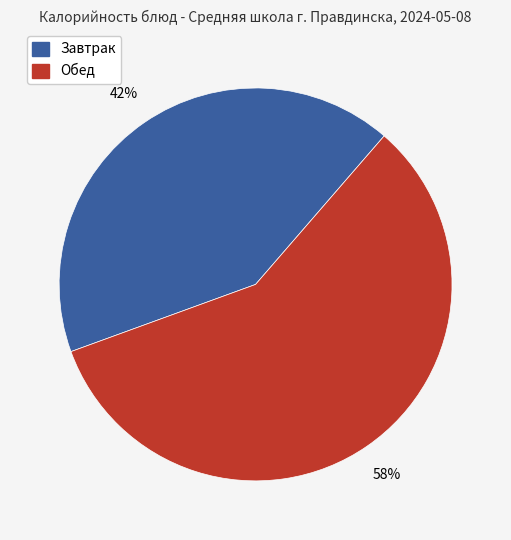

To the nearest percent, what is the average slice percentage?

50%